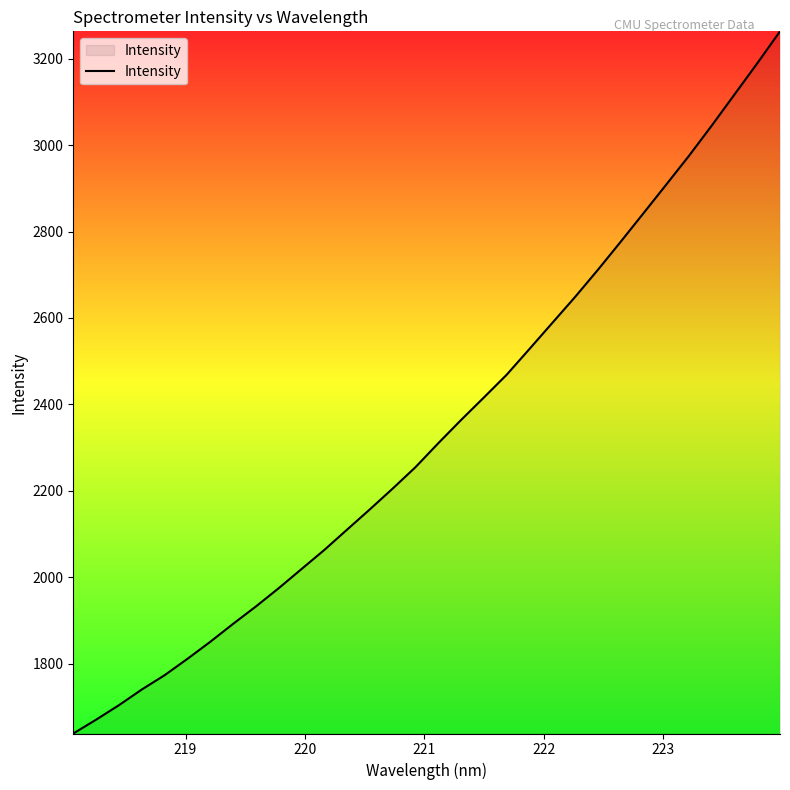

What is the difference between the maximum and minimum values?

1625.1